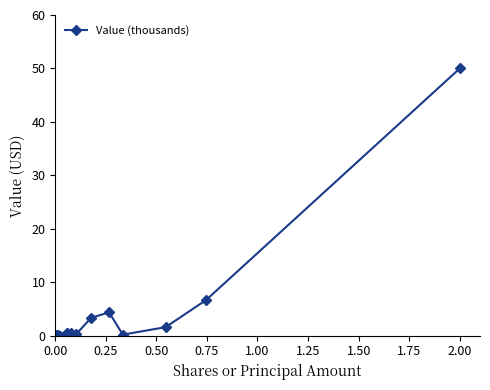

What is the average value?

4.6